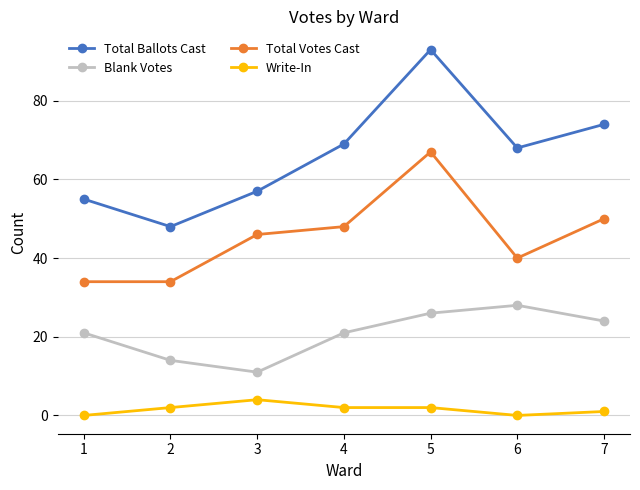

List the series in order of their peak value, lowest first.

Write-In, Blank Votes, Total Votes Cast, Total Ballots Cast